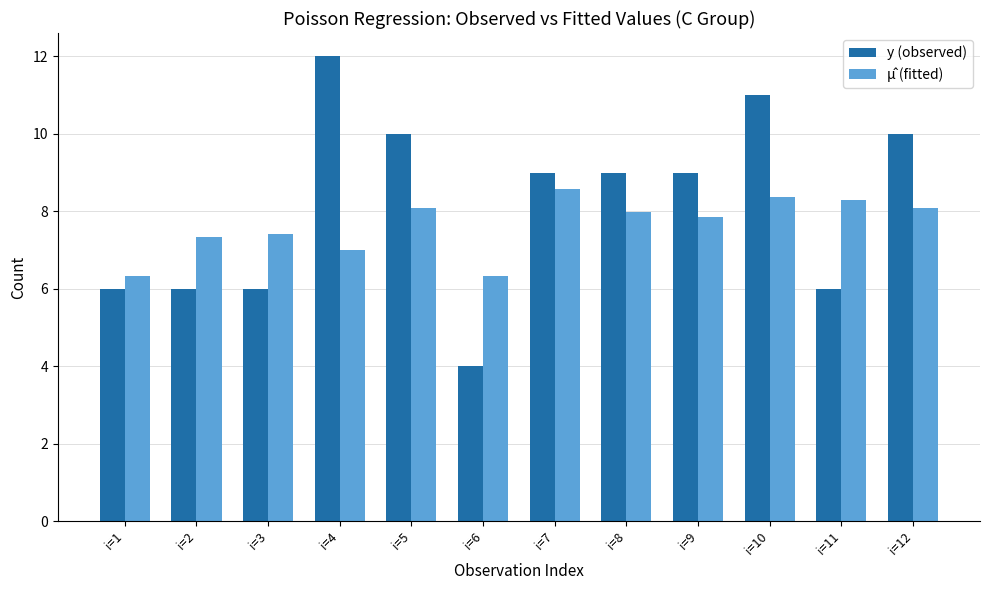

At which category is the sum across all series the highest?

i=10